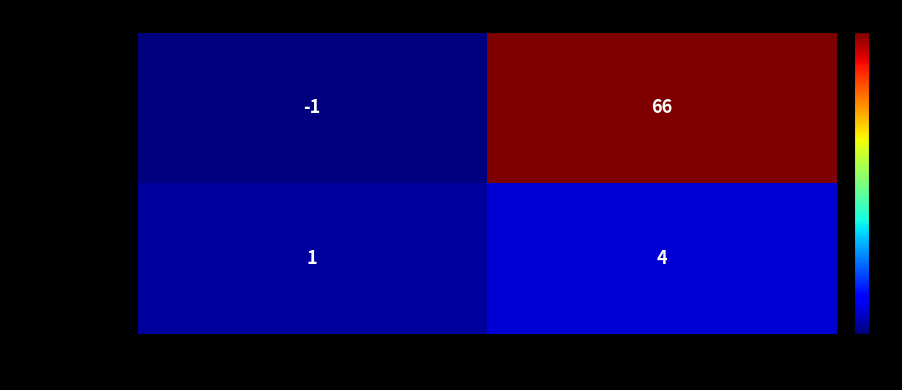

What is the difference between the f008b17123e0… values at io_index and direction?

3